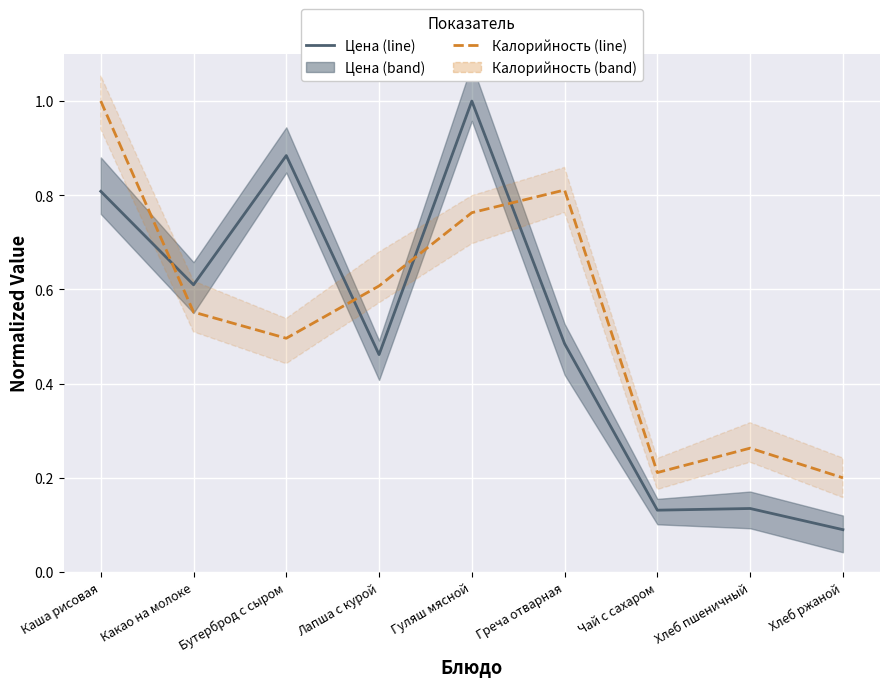

Between which two adjacent categories do Цена and Калорийность first intersect?

Каша рисовая and Какао на молоке